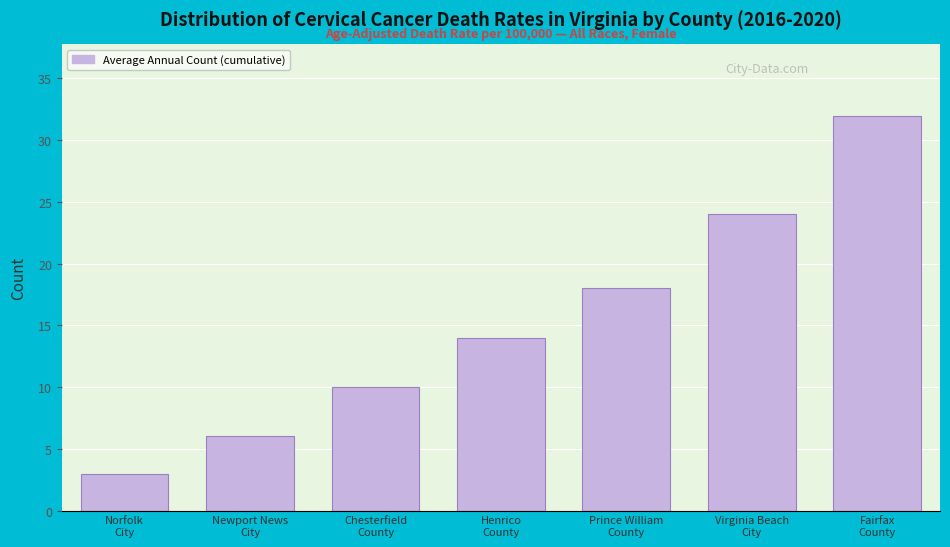

Reading left to right, list all the values displayed in this chart.

3	6	10	14	18	24	32